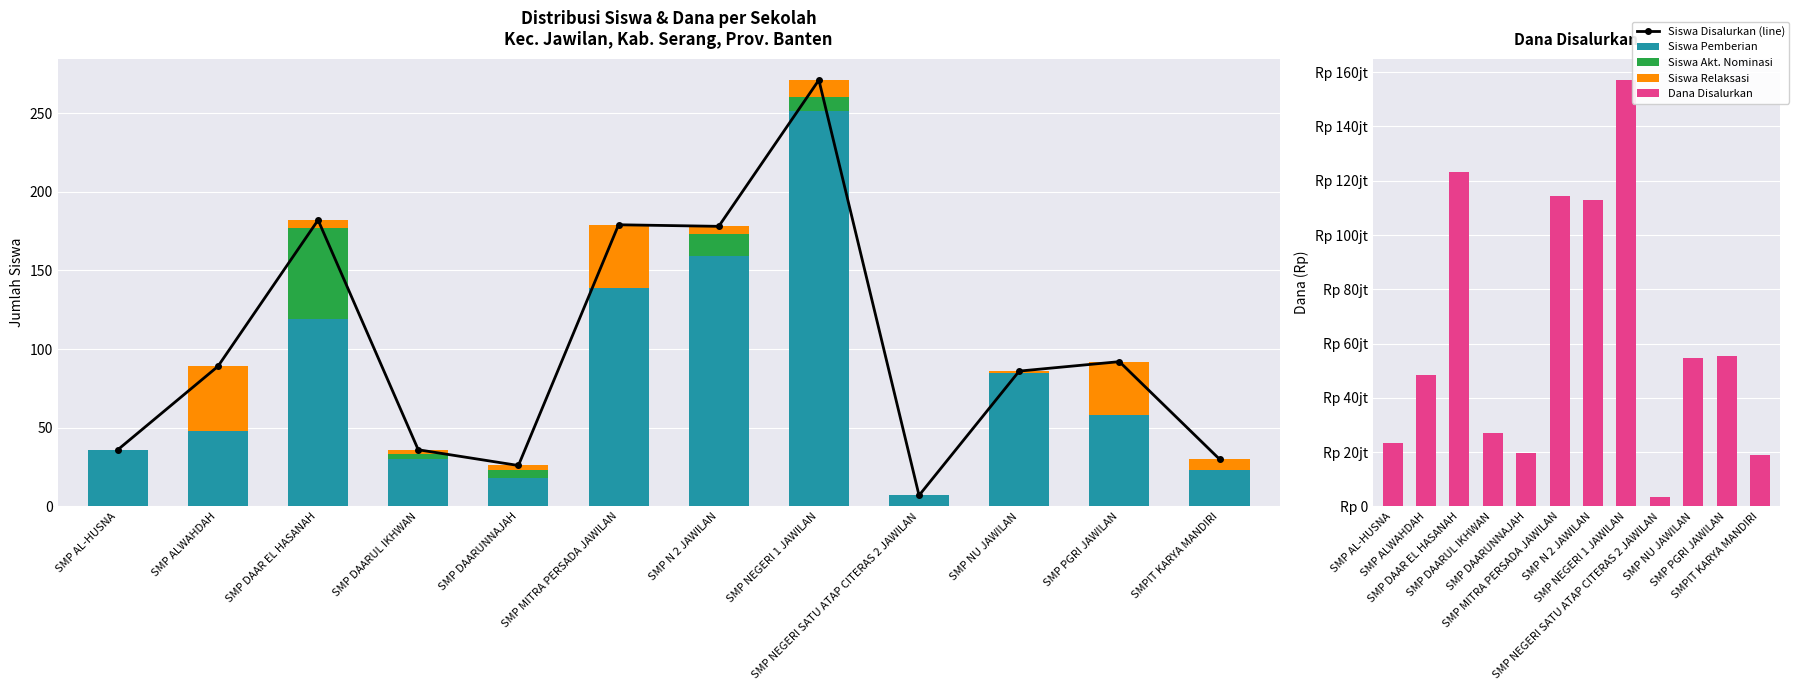

Is the value of Dana Disalurkan at SMP AL-HUSNA greater than the value of Siswa Pemberian at SMP NEGERI 1 JAWILAN?

Yes